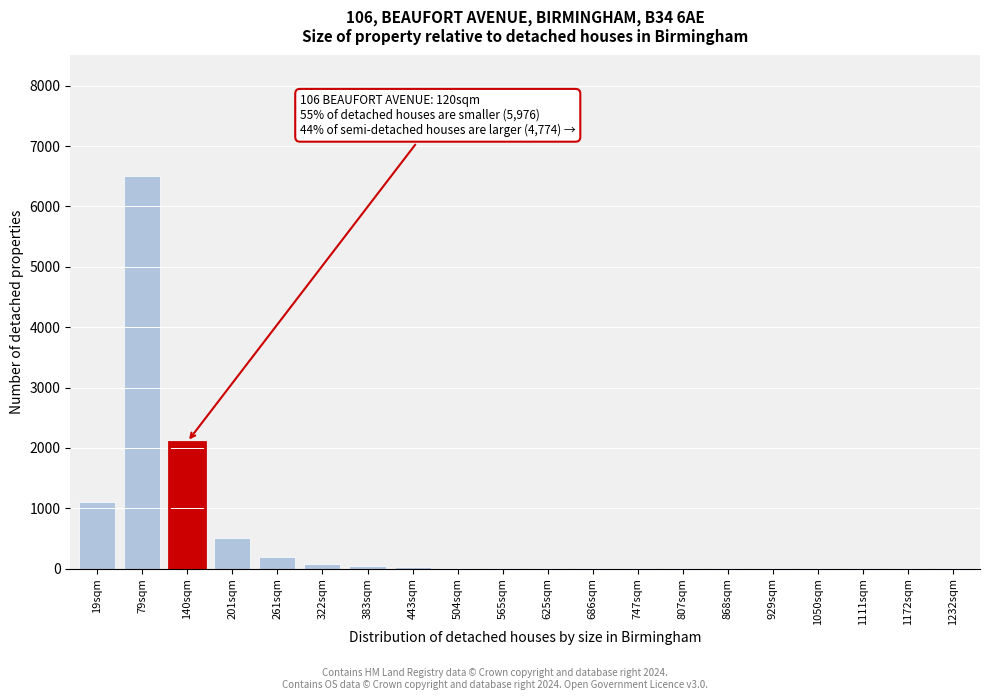

What is the sum of all values?

10579